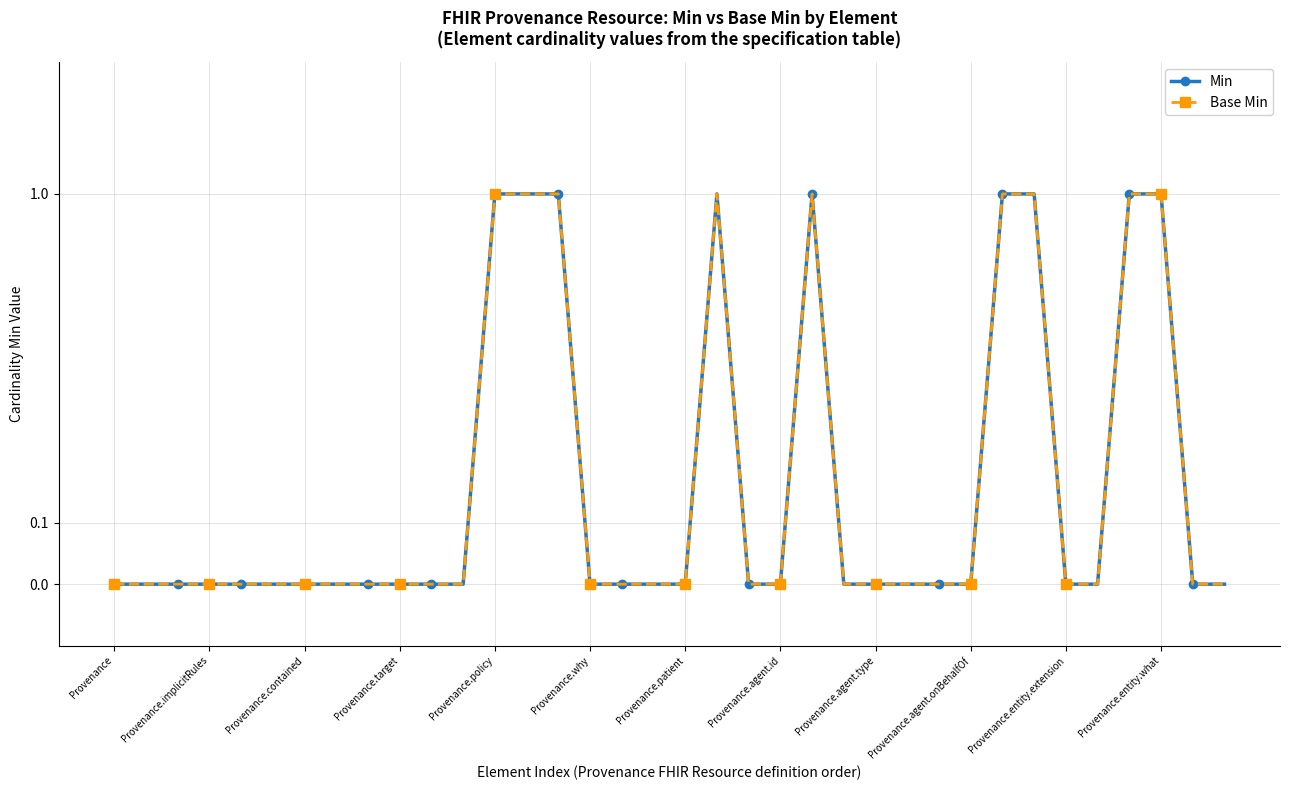

True or false: Min and Base Min cross at least once.

False